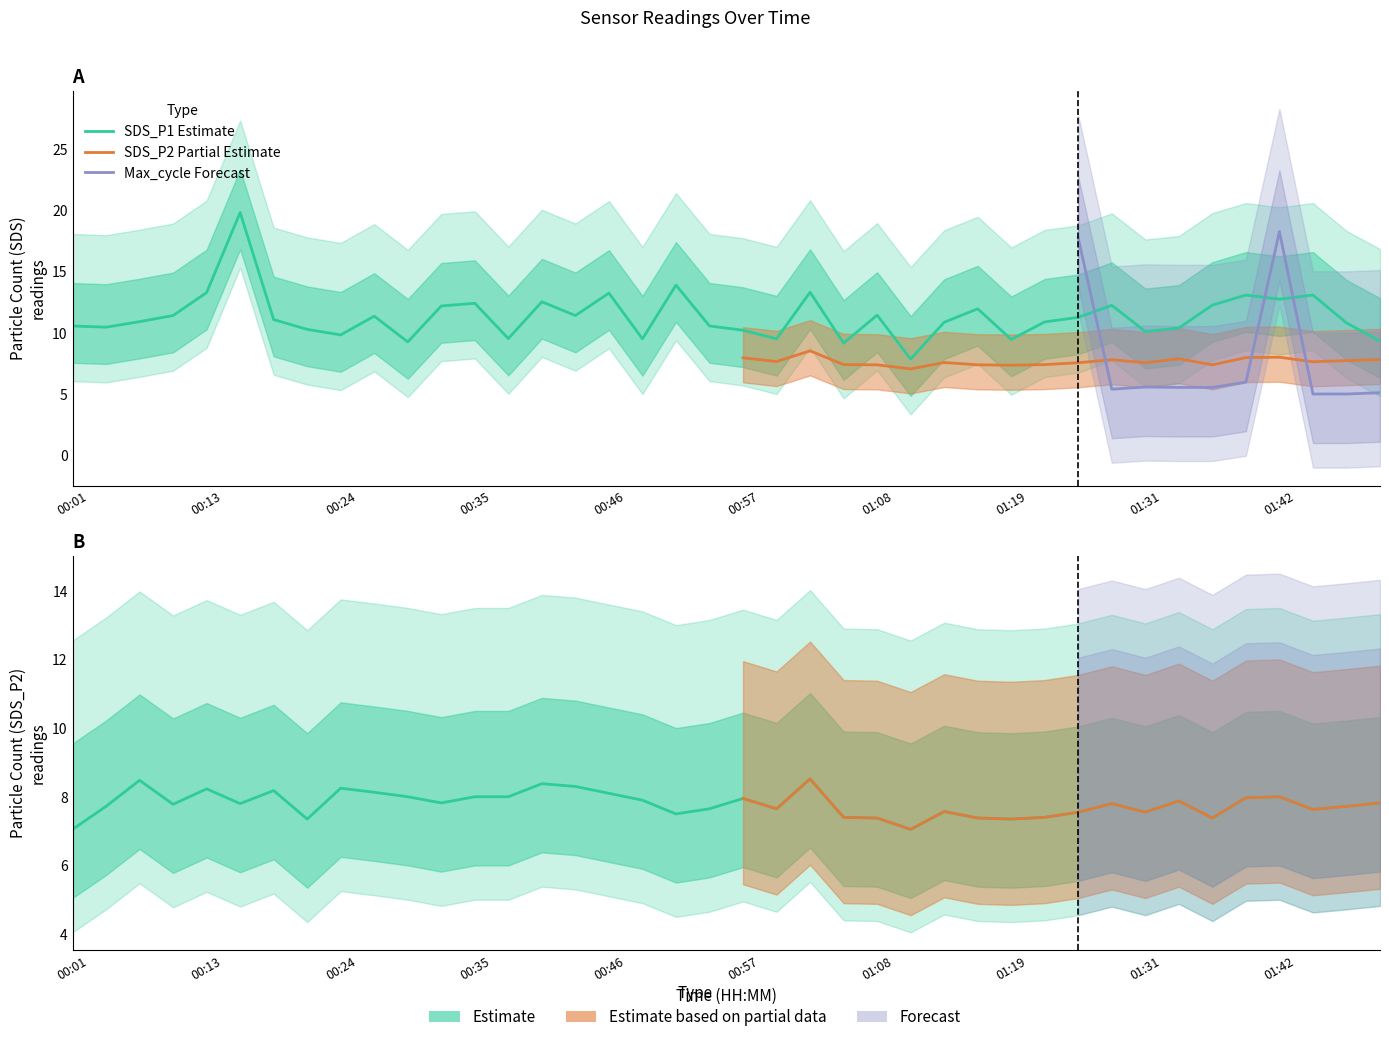

Which series has the largest total across all categories?

SDS_P1